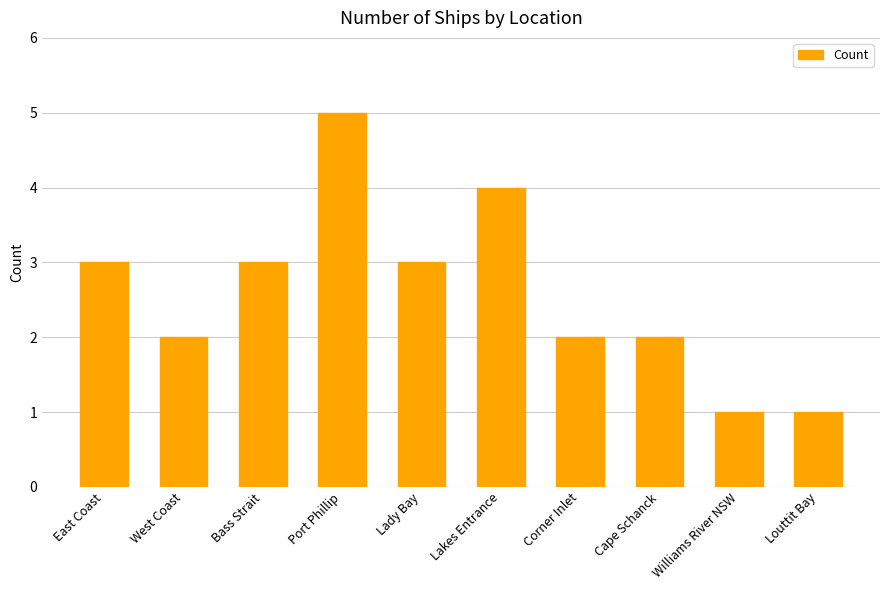

What is the approximate value at Lakes Entrance?

4